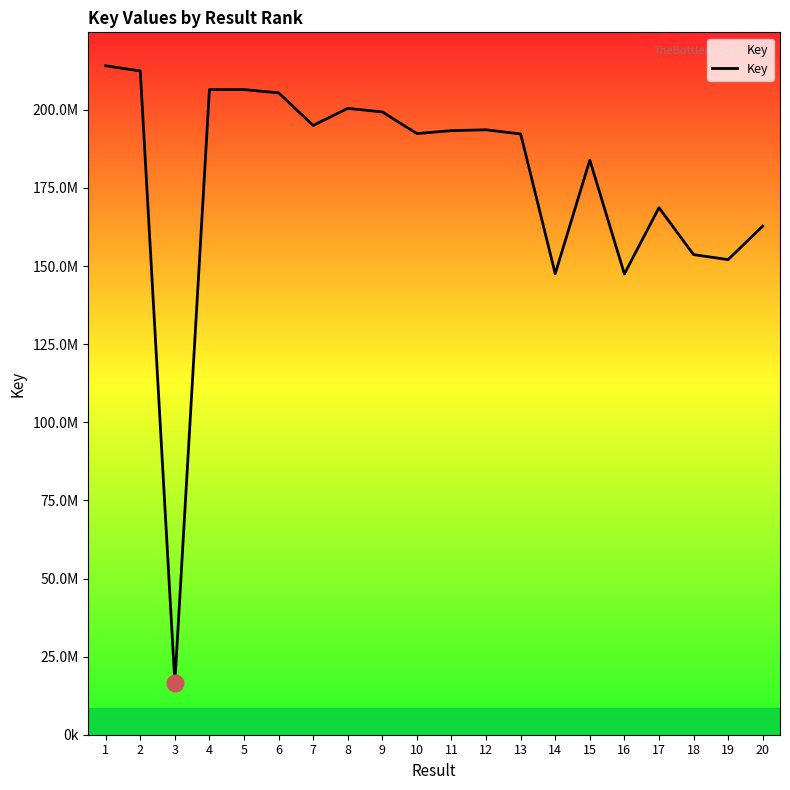

Between 3 and 9, which is larger?

9